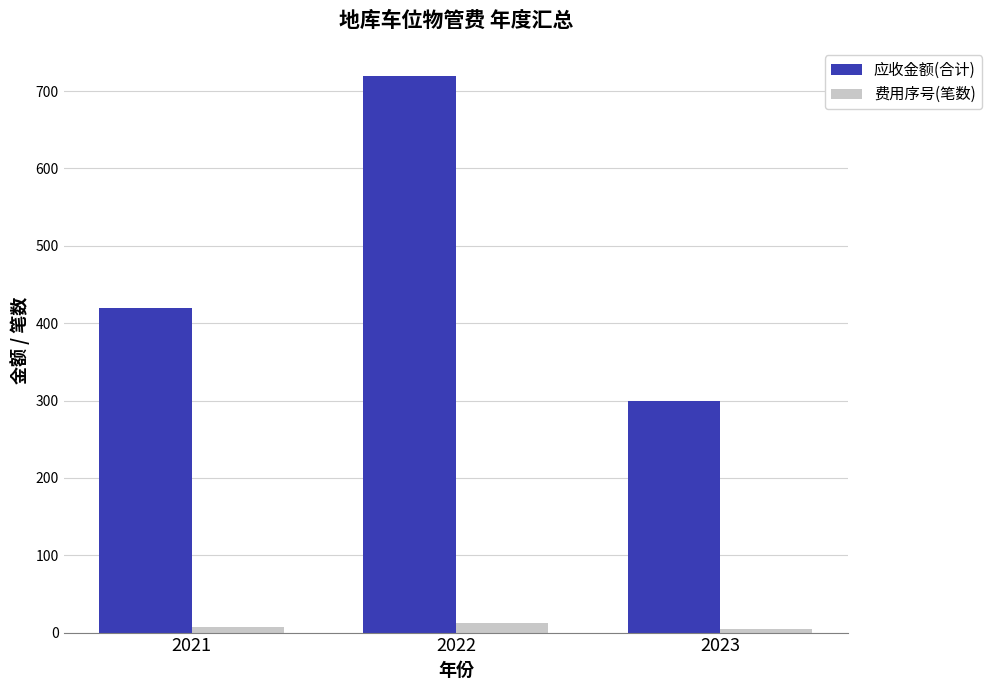

Where is 应收金额(合计) nearest to the value 510?

2021